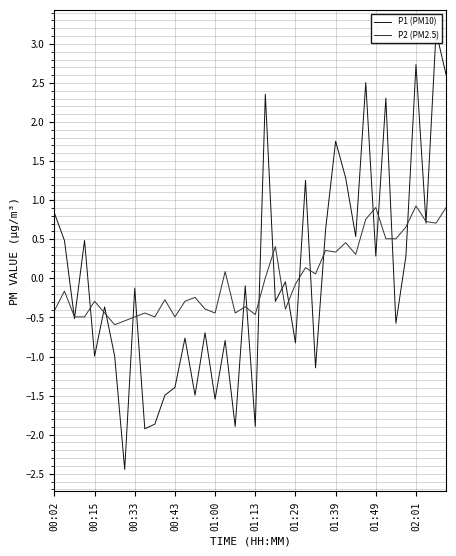

How many positive values does the P1 (PM10) series have?

17